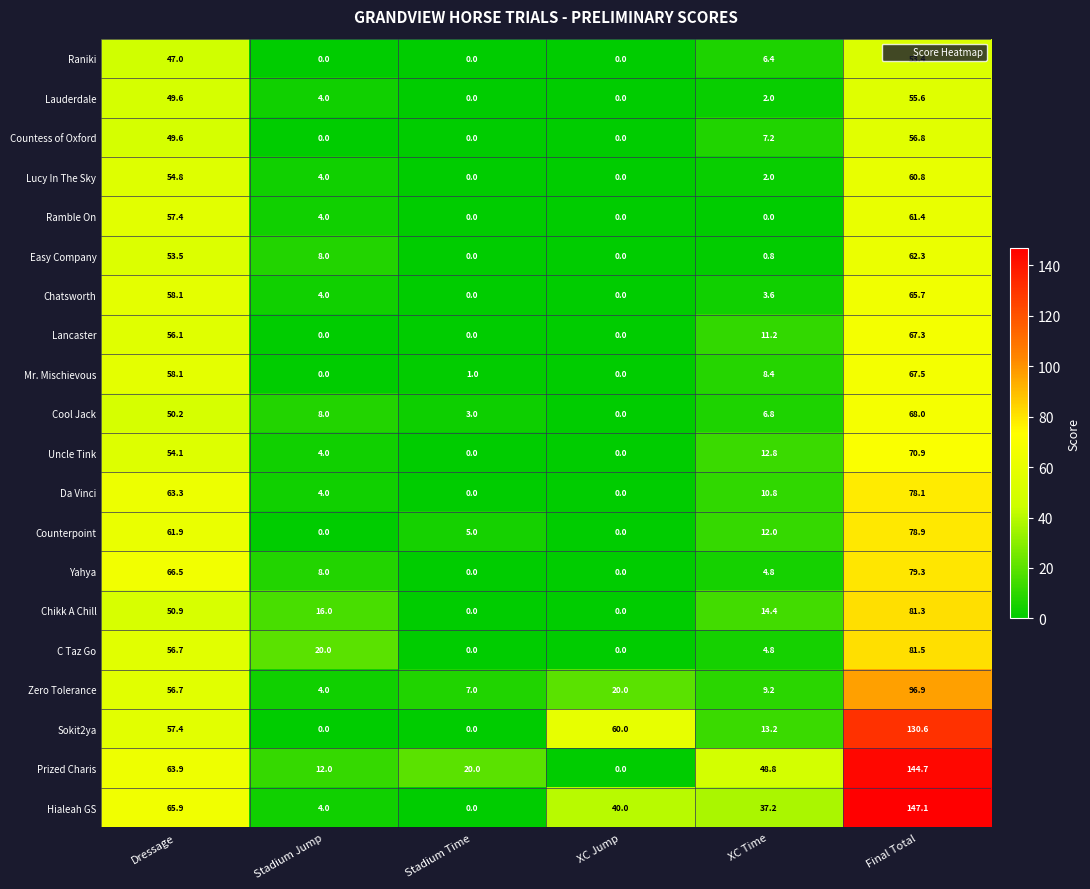

Where does the Lancaster series first go above 11?

Dressage